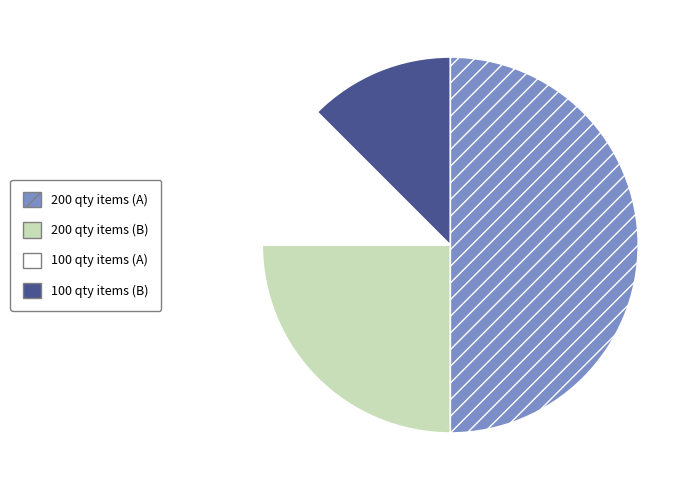

Which category has the biggest portion of the pie?

200 qty items (A)